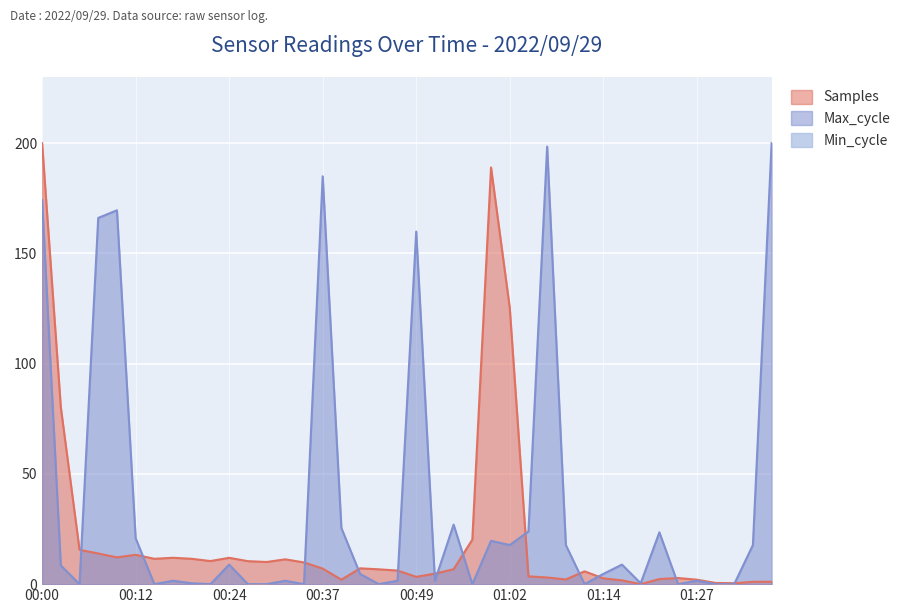

How many values in Max_cycle are above zero?

28